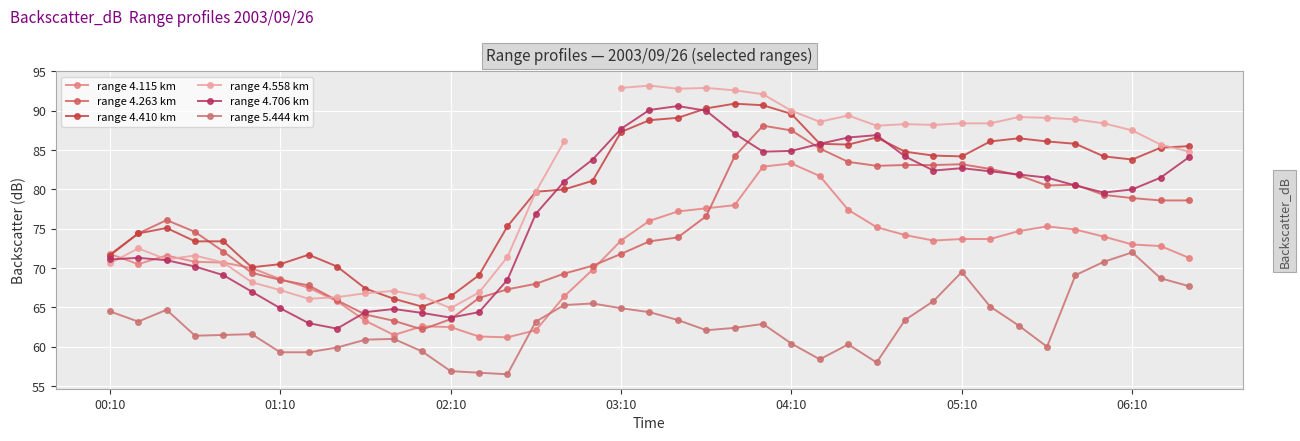

In range 4.410 km, how many points are lower than both neighbors (excluding endpoints)?

5